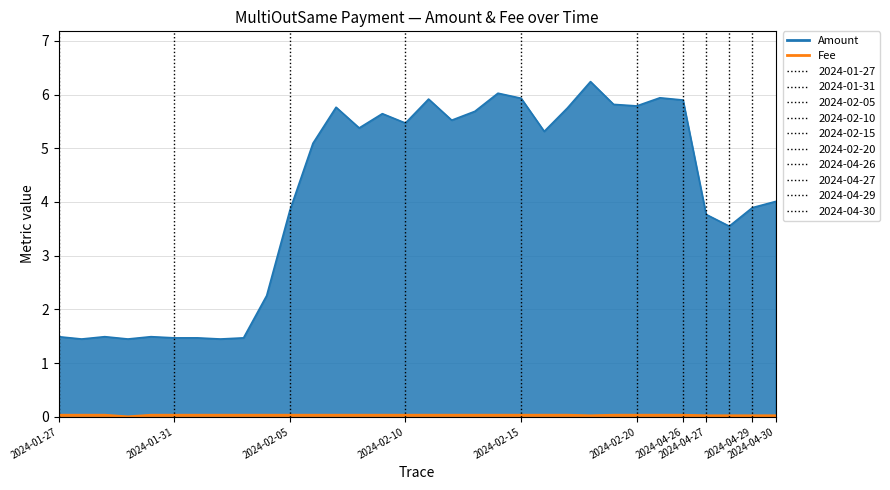

True or false: Fee and Amount cross at least once.

False